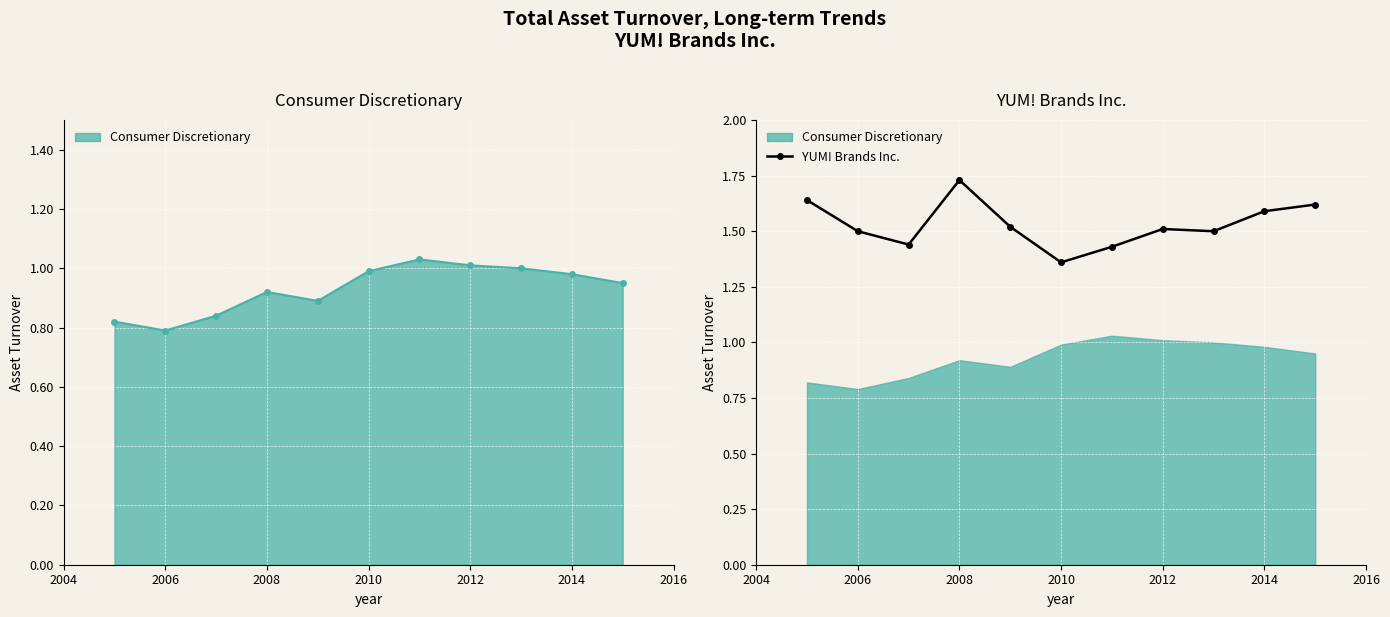

How many values are between 1 and 2?

11